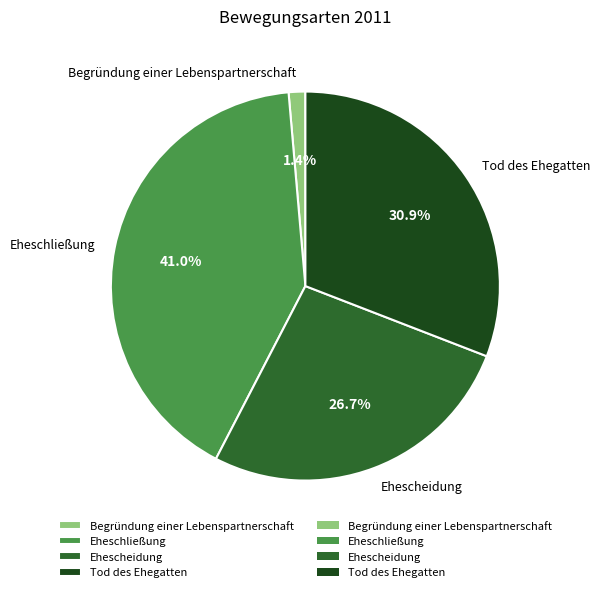

Is Tod des Ehegatten the majority of the pie?

No